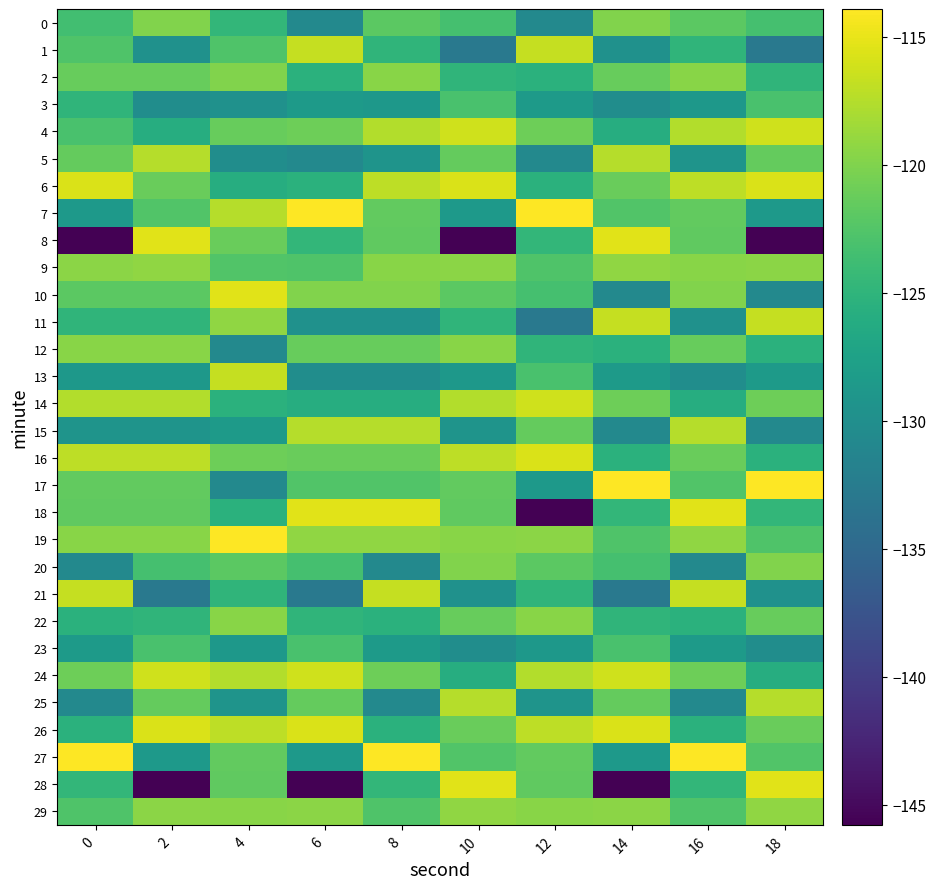

Reading left to right, list all the values displayed in this chart.

0: 0=-123.5	2=-120.0	4=-124.6	6=-130.8	8=-122.0	10=-123.3	12=-130.8	14=-120.0	16=-122.0	18=-123.3
1: 0=-122.7	2=-129.7	4=-122.7	6=-116.7	8=-125.0	10=-132.9	12=-116.7	14=-129.7	16=-125.0	18=-132.9
2: 0=-121.3	2=-121.3	4=-120.0	6=-125.4	8=-119.6	10=-125.0	12=-125.4	14=-121.3	16=-119.6	18=-125.0
3: 0=-125.0	2=-130.2	4=-129.7	6=-128.5	8=-128.8	10=-123.0	12=-128.5	14=-130.2	16=-128.8	18=-123.0
4: 0=-123.0	2=-125.9	4=-121.3	6=-121.0	8=-117.6	10=-116.2	12=-121.0	14=-125.9	16=-117.6	18=-116.2
5: 0=-121.4	2=-117.5	4=-130.2	6=-130.8	8=-129.2	10=-121.4	12=-130.8	14=-117.5	16=-129.2	18=-121.4
6: 0=-115.7	2=-121.2	4=-125.9	6=-125.4	8=-117.1	10=-115.7	12=-125.4	14=-121.2	16=-117.1	18=-115.7
7: 0=-128.7	2=-122.5	4=-117.5	6=-113.9	8=-121.6	10=-128.7	12=-113.9	14=-122.5	16=-121.6	18=-128.7
8: 0=-145.8	2=-115.3	4=-121.2	6=-124.6	8=-121.7	10=-145.8	12=-124.6	14=-115.3	16=-121.7	18=-145.8
9: 0=-119.4	2=-119.2	4=-122.5	6=-122.7	8=-119.6	10=-119.4	12=-122.7	14=-119.2	16=-119.6	18=-119.4
10: 0=-122.0	2=-122.0	4=-115.3	6=-120.0	8=-120.0	10=-122.0	12=-123.3	14=-130.8	16=-120.0	18=-130.8
11: 0=-125.0	2=-125.0	4=-119.2	6=-129.7	8=-129.7	10=-125.0	12=-132.9	14=-116.7	16=-129.7	18=-116.7
12: 0=-119.6	2=-119.6	4=-130.8	6=-121.3	8=-121.3	10=-119.6	12=-125.0	14=-125.4	16=-121.3	18=-125.4
13: 0=-128.8	2=-128.8	4=-116.7	6=-130.2	8=-130.2	10=-128.8	12=-123.0	14=-128.5	16=-130.2	18=-128.5
14: 0=-117.6	2=-117.6	4=-125.4	6=-125.9	8=-125.9	10=-117.6	12=-116.2	14=-121.0	16=-125.9	18=-121.0
15: 0=-129.2	2=-129.2	4=-128.5	6=-117.5	8=-117.5	10=-129.2	12=-121.4	14=-130.8	16=-117.5	18=-130.8
16: 0=-117.1	2=-117.1	4=-121.0	6=-121.2	8=-121.2	10=-117.1	12=-115.7	14=-125.4	16=-121.2	18=-125.4
17: 0=-121.6	2=-121.6	4=-130.8	6=-122.5	8=-122.5	10=-121.6	12=-128.7	14=-113.9	16=-122.5	18=-113.9
18: 0=-121.7	2=-121.7	4=-125.4	6=-115.3	8=-115.3	10=-121.7	12=-145.8	14=-124.6	16=-115.3	18=-124.6
19: 0=-119.6	2=-119.6	4=-113.9	6=-119.2	8=-119.2	10=-119.6	12=-119.4	14=-122.7	16=-119.2	18=-122.7
20: 0=-130.8	2=-123.3	4=-122.0	6=-123.3	8=-130.8	10=-120.0	12=-122.0	14=-123.3	16=-130.8	18=-120.0
21: 0=-116.7	2=-132.9	4=-125.0	6=-132.9	8=-116.7	10=-129.7	12=-125.0	14=-132.9	16=-116.7	18=-129.7
22: 0=-125.4	2=-125.0	4=-119.6	6=-125.0	8=-125.4	10=-121.3	12=-119.6	14=-125.0	16=-125.4	18=-121.3
23: 0=-128.5	2=-123.0	4=-128.8	6=-123.0	8=-128.5	10=-130.2	12=-128.8	14=-123.0	16=-128.5	18=-130.2
24: 0=-121.0	2=-116.2	4=-117.6	6=-116.2	8=-121.0	10=-125.9	12=-117.6	14=-116.2	16=-121.0	18=-125.9
25: 0=-130.8	2=-121.4	4=-129.2	6=-121.4	8=-130.8	10=-117.5	12=-129.2	14=-121.4	16=-130.8	18=-117.5
26: 0=-125.4	2=-115.7	4=-117.1	6=-115.7	8=-125.4	10=-121.2	12=-117.1	14=-115.7	16=-125.4	18=-121.2
27: 0=-113.9	2=-128.7	4=-121.6	6=-128.7	8=-113.9	10=-122.5	12=-121.6	14=-128.7	16=-113.9	18=-122.5
28: 0=-124.6	2=-145.8	4=-121.7	6=-145.8	8=-124.6	10=-115.3	12=-121.7	14=-145.8	16=-124.6	18=-115.3
29: 0=-122.7	2=-119.4	4=-119.6	6=-119.4	8=-122.7	10=-119.2	12=-119.6	14=-119.4	16=-122.7	18=-119.2